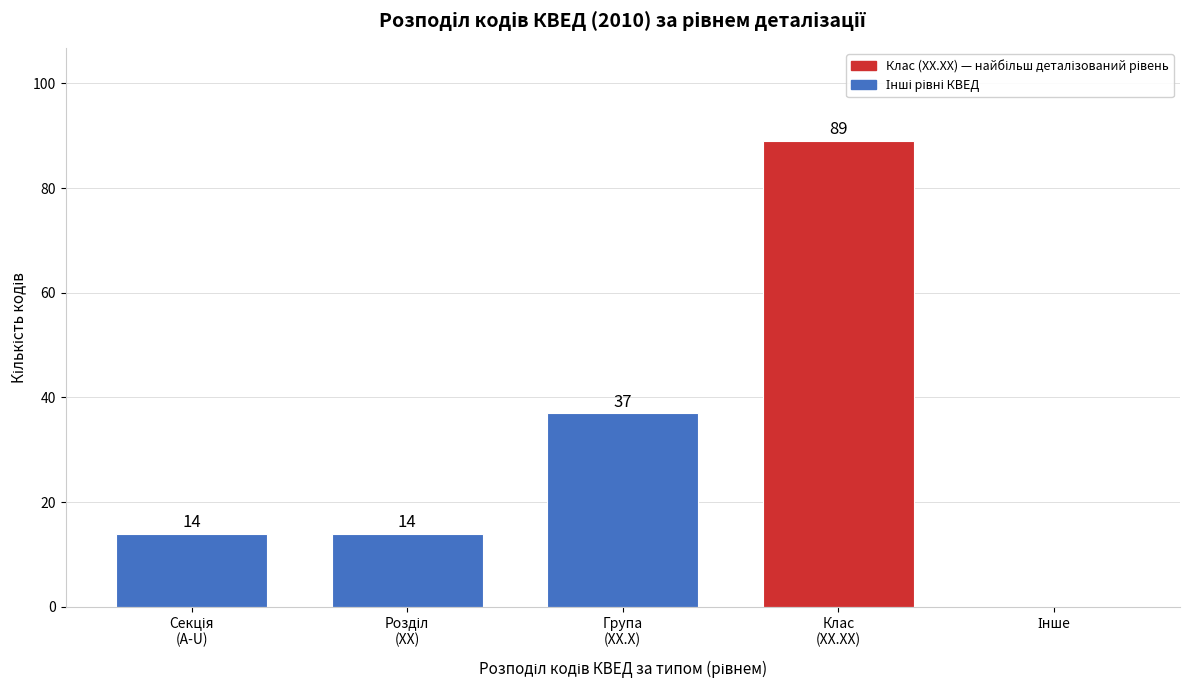

What is the sum of all values?

154